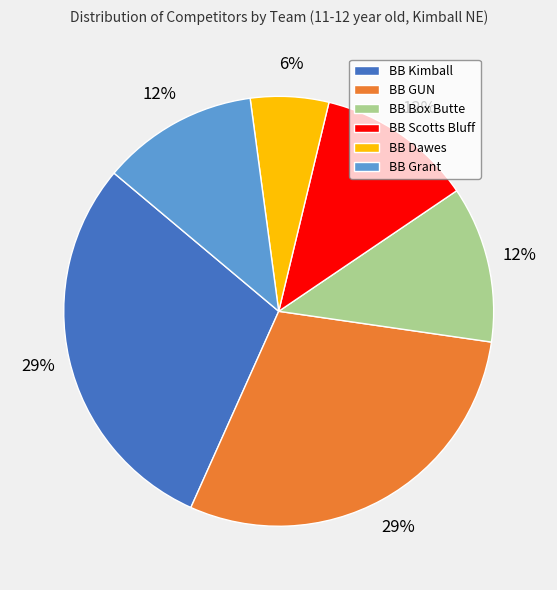

Do BB Grant and BB Kimball together represent more than half of the pie?

No